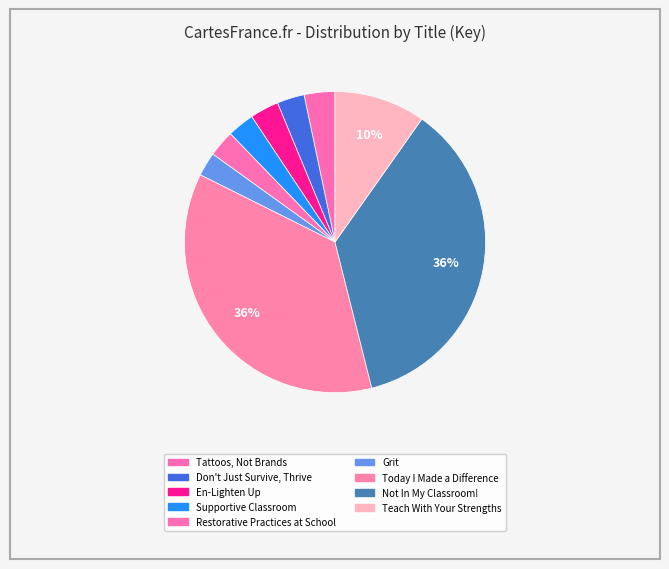

The Supportive Classroom slice represents 3% of the pie. True or false?

True